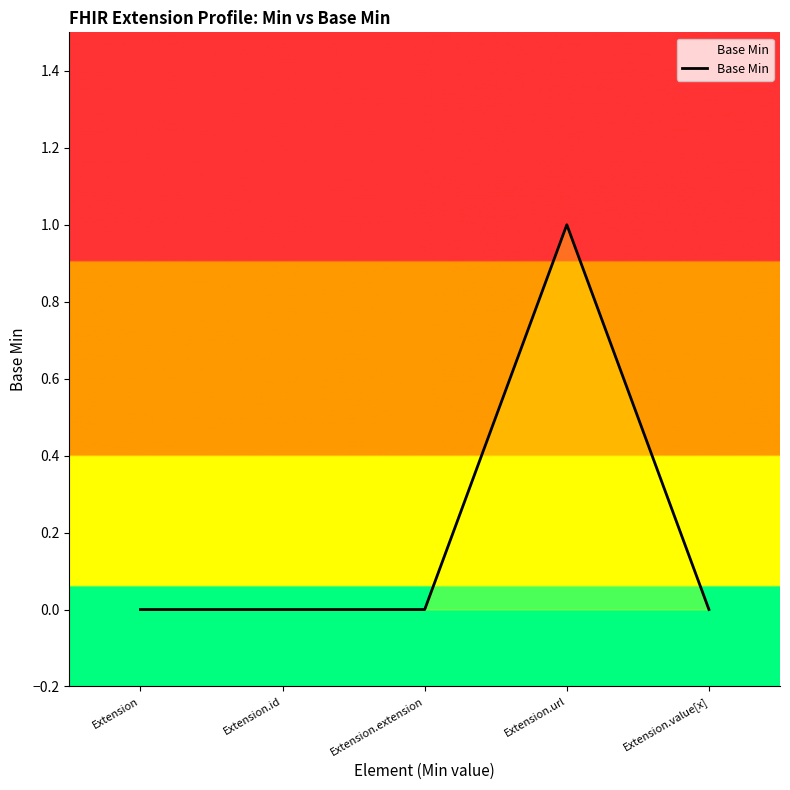

True or false: the data has more than 2 interior local peaks.

False